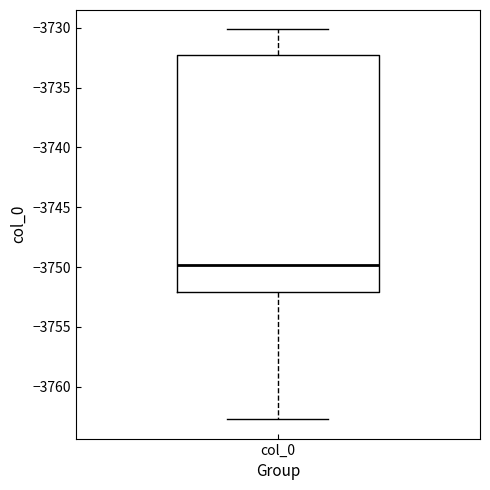

Transcribe this box plot: give where the median line is, the range the box spans, and where the two whiskers end, as read against the y-axis. The values are not printed on the chart, so give them approximately, as read against the axis.

median -3750.0, box -3752.0 to -3732.5, whiskers -3762.5 to -3730.0